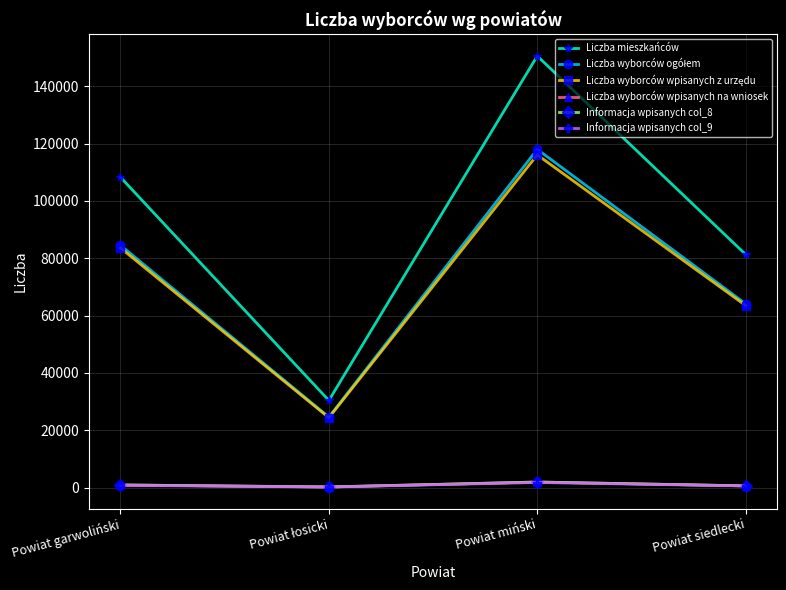

The value of Liczba mieszkańców at Powiat garwoliński is 108248. True or false?

True